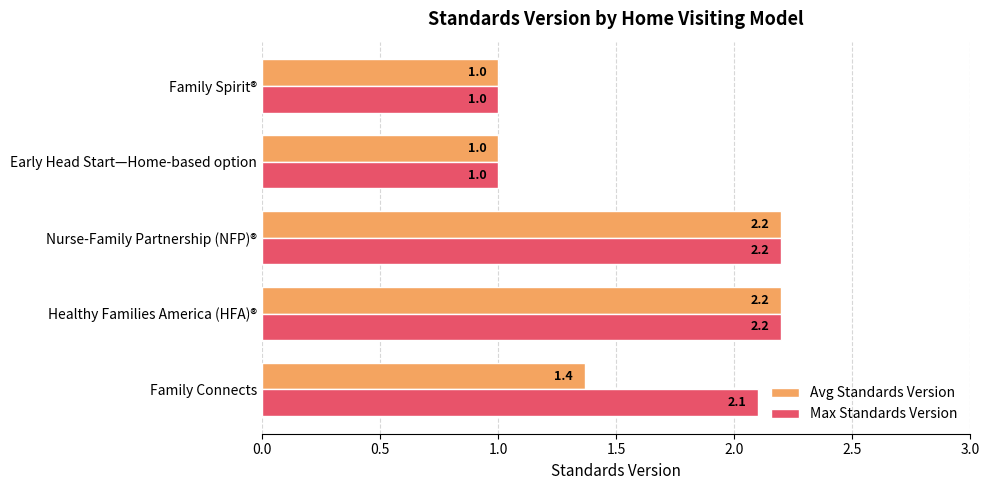

Which series has the largest total across all categories?

Max Standards Version